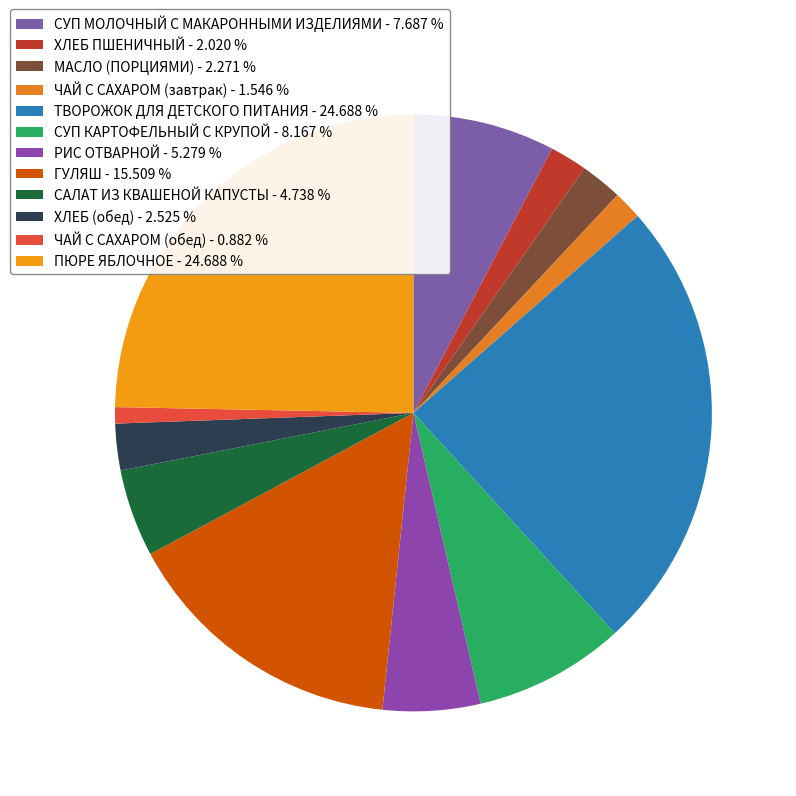

Between ТВОРОЖОК ДЛЯ ДЕТСКОГО ПИТАНИЯ and МАСЛО (ПОРЦИЯМИ), which is larger?

ТВОРОЖОК ДЛЯ ДЕТСКОГО ПИТАНИЯ